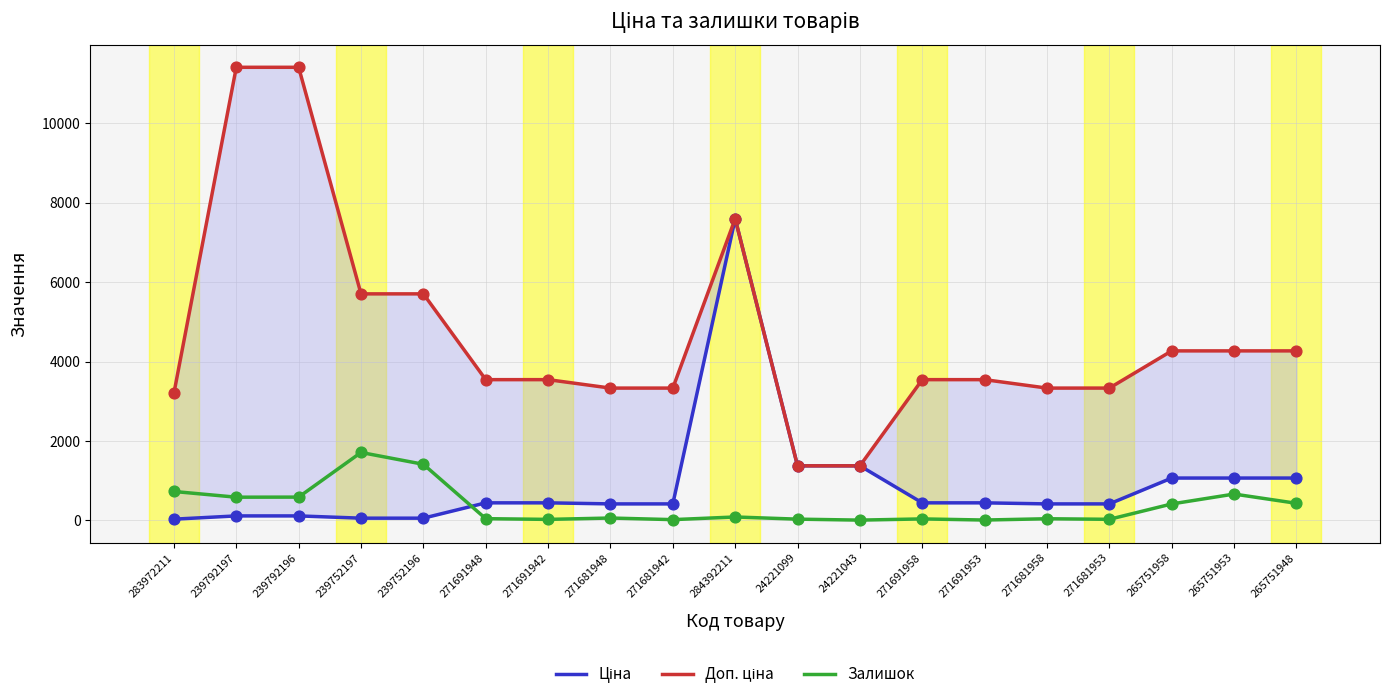

Is the value of Залишок at 271691948 greater than the value of Доп. ціна at 239792196?

No